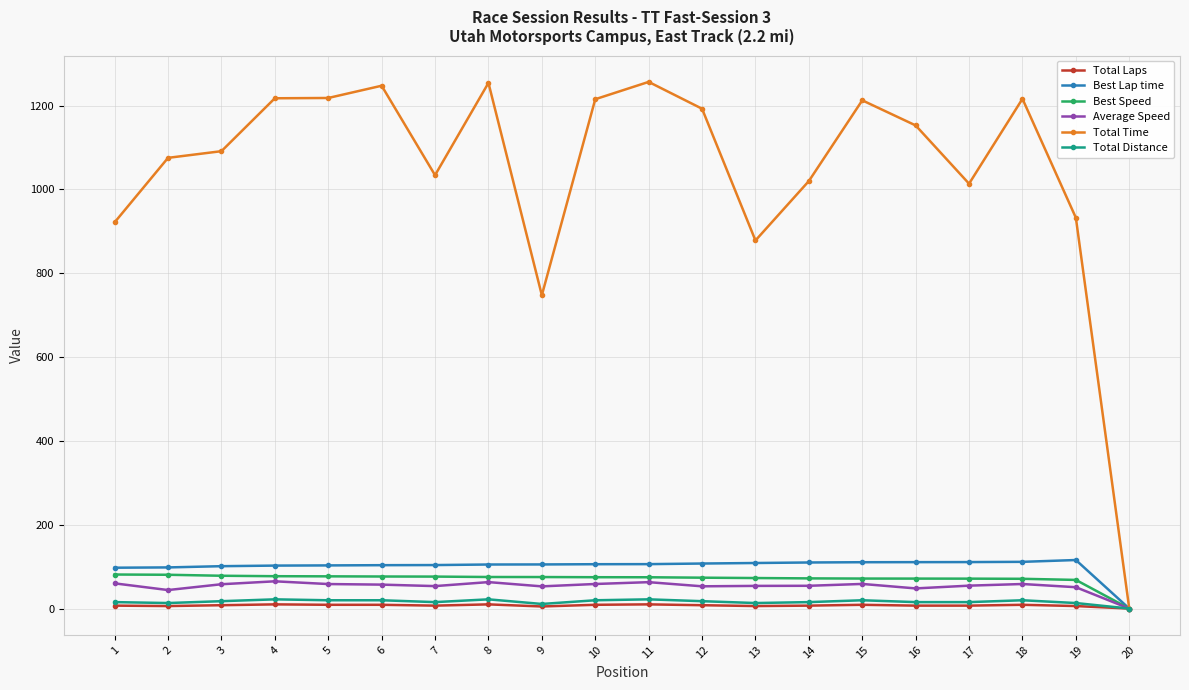

What is the difference between the highest and lowest values at 15?

1203.8